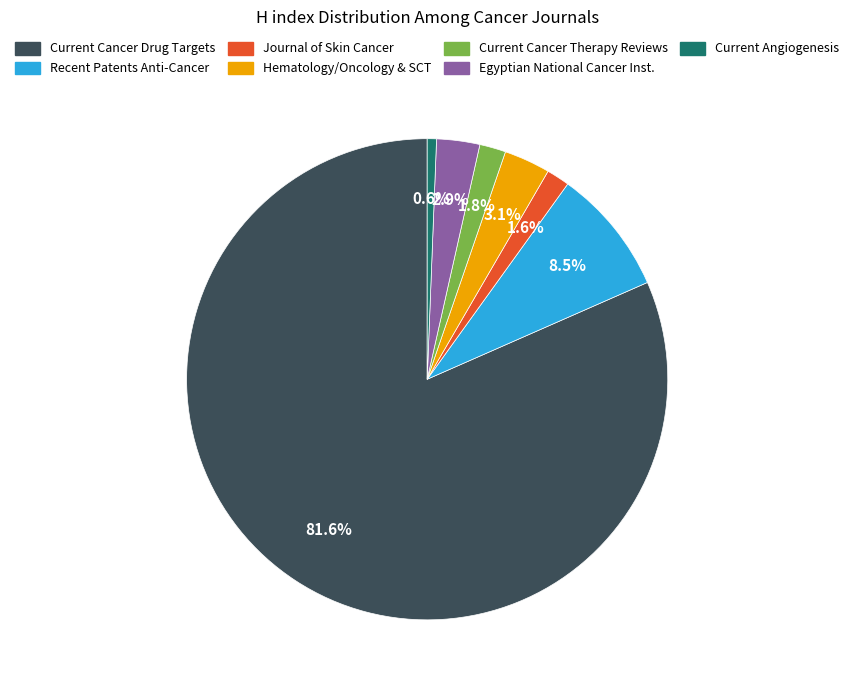

To the nearest percent, what is the average slice percentage?

14%